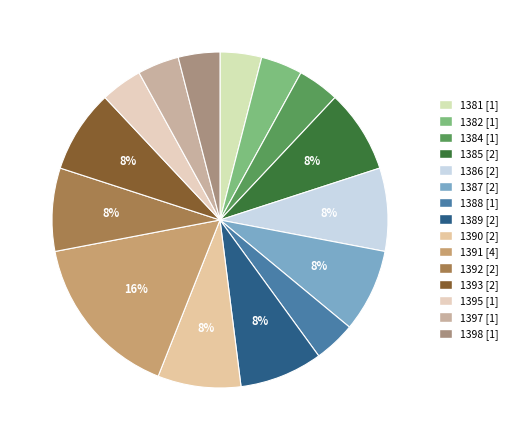

Does 1385 account for over 50% of the chart?

No